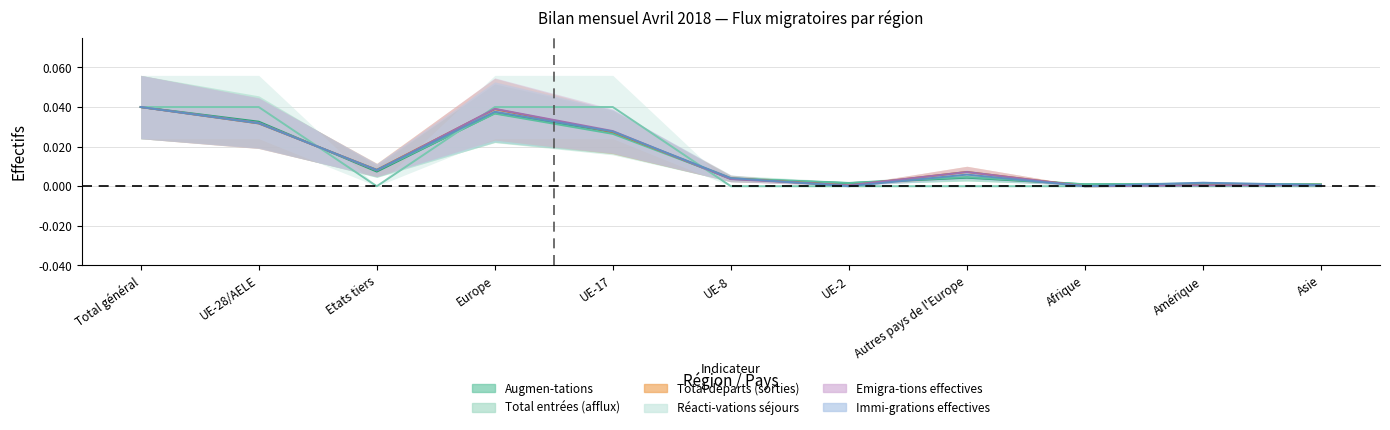

At which label does Réacti-vations séjours reach its minimum?

Etats tiers